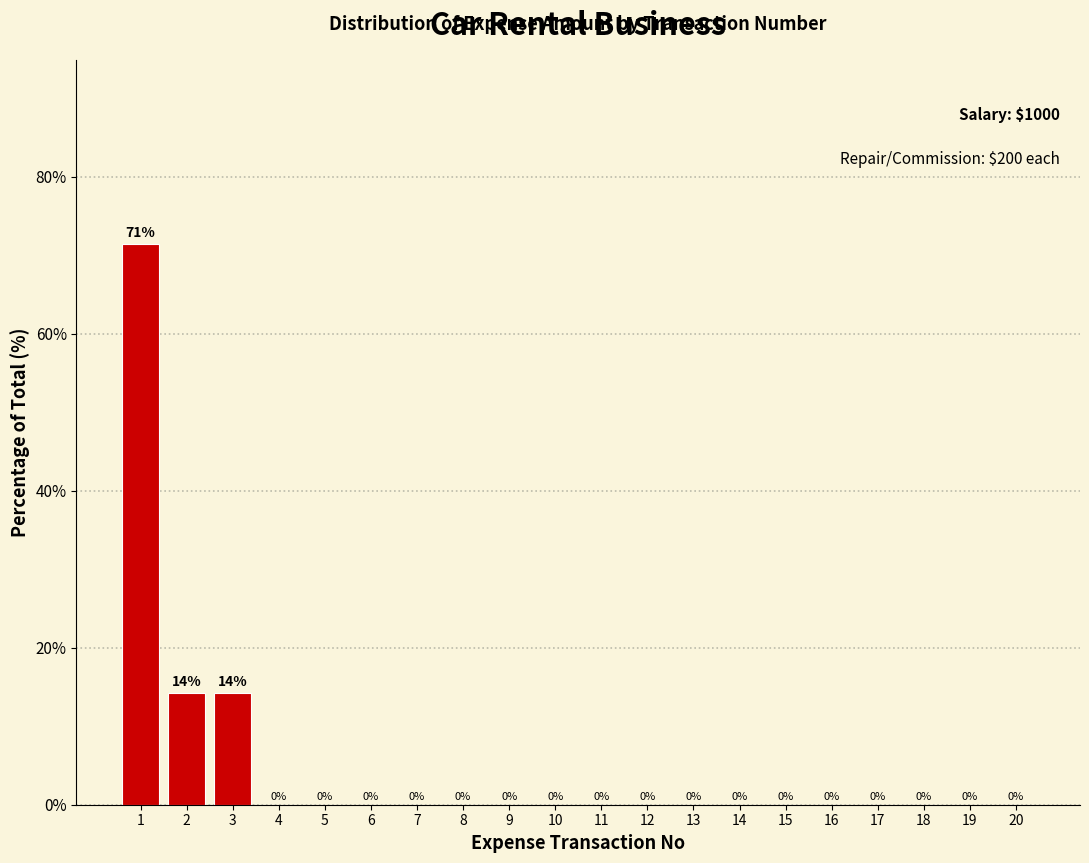

What is the greatest value displayed?

71.4